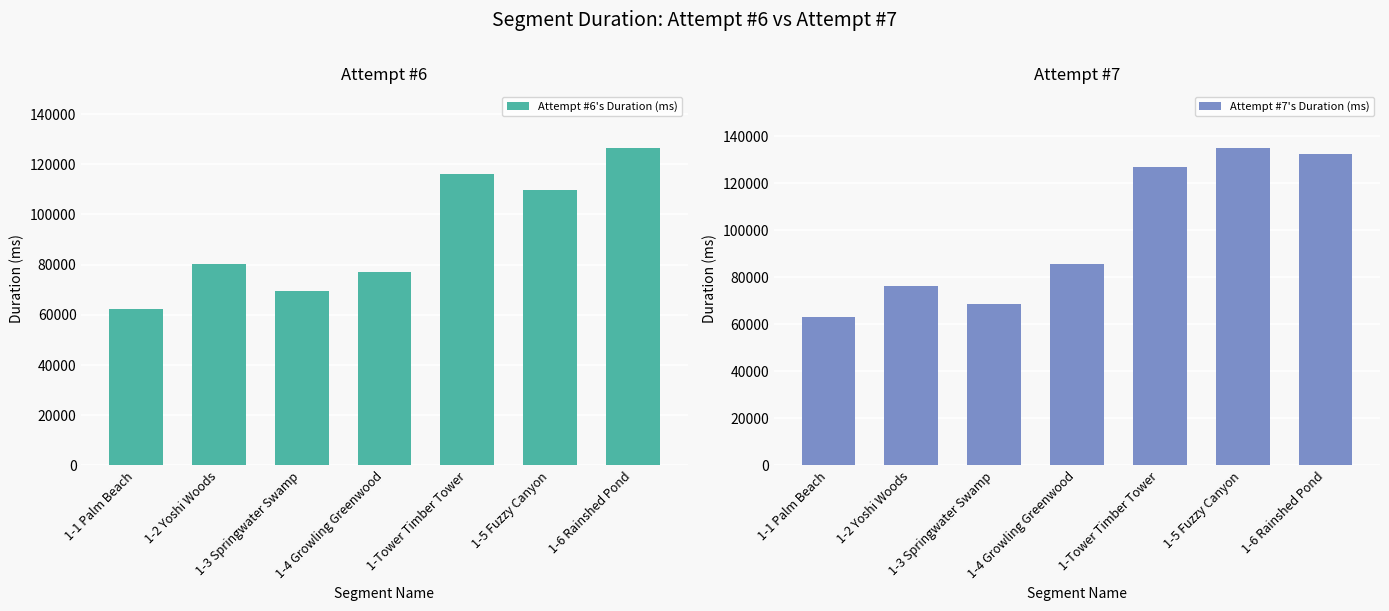

What is the sum of the Attempt #6's Duration (ms) values at 1-1 Palm Beach and 1-4 Growling Greenwood?

139405